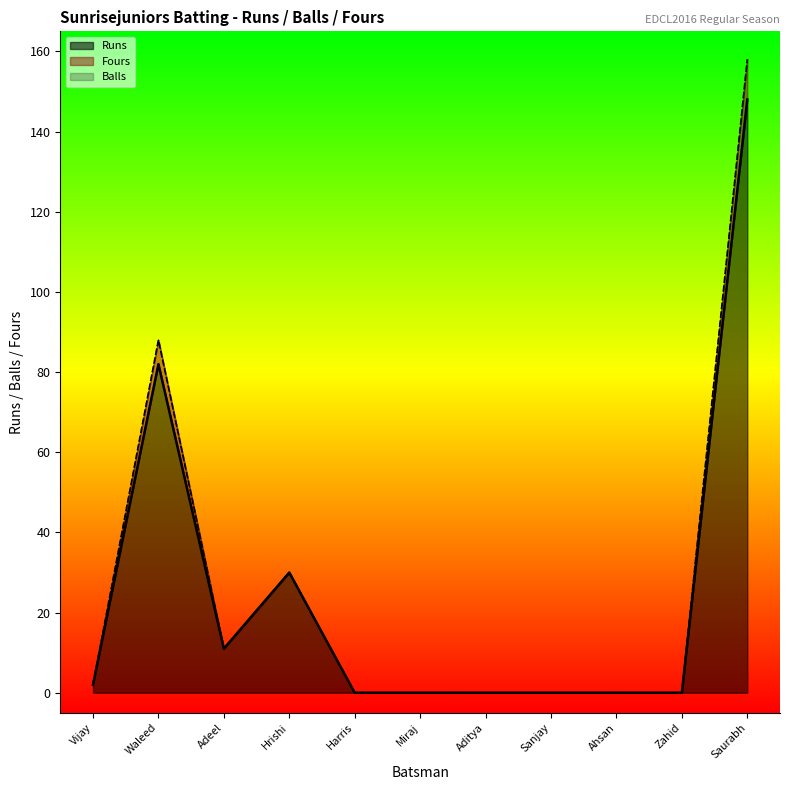

At which category is the sum across all series the highest?

Saurabh